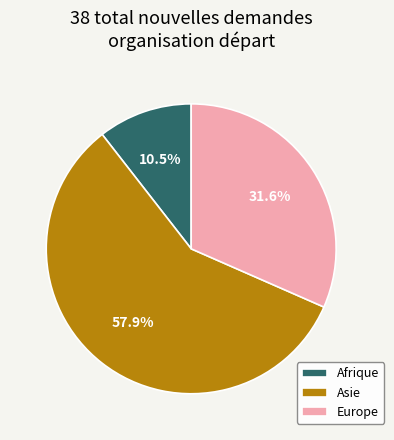

Is there a majority slice in this chart?

Yes